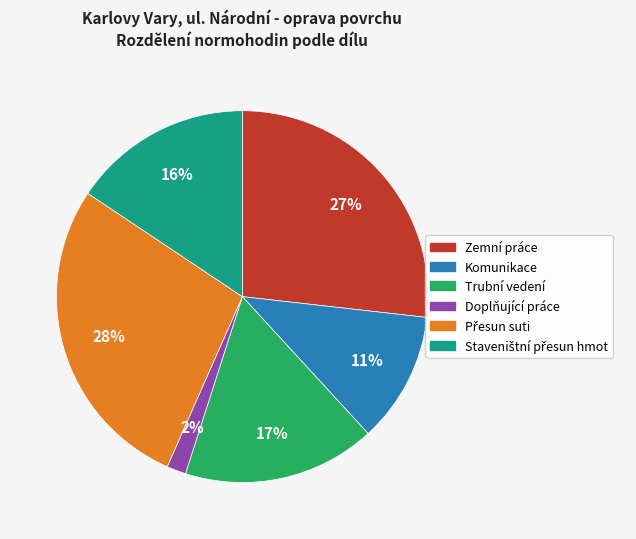

Which has a higher value, Komunikace or Trubní vedení?

Trubní vedení